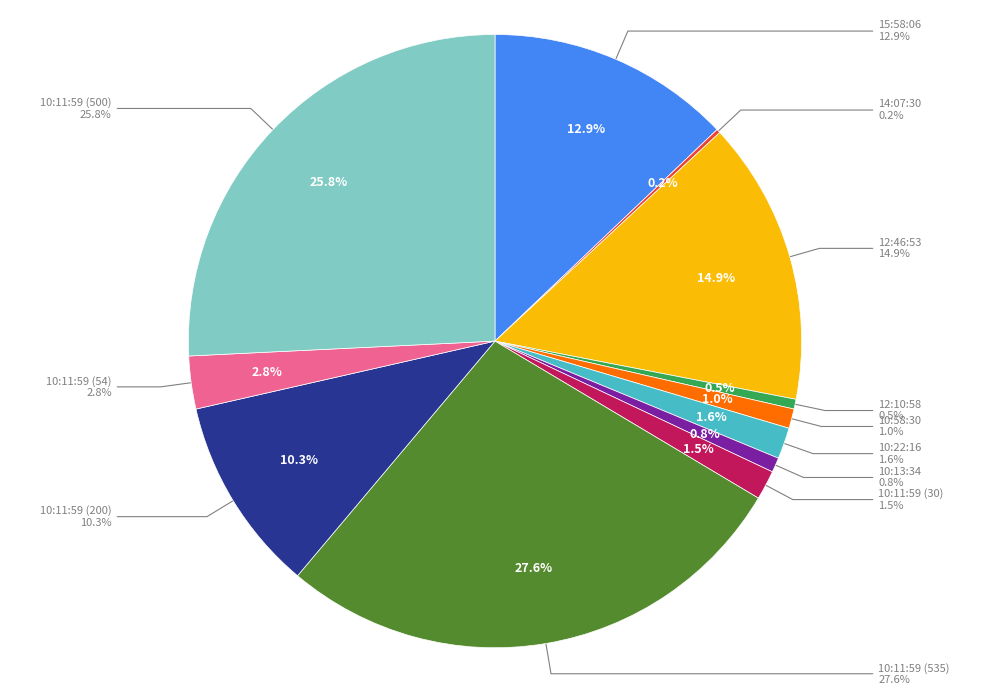

Does 10:11:59 (200) represent more than half of the total?

No